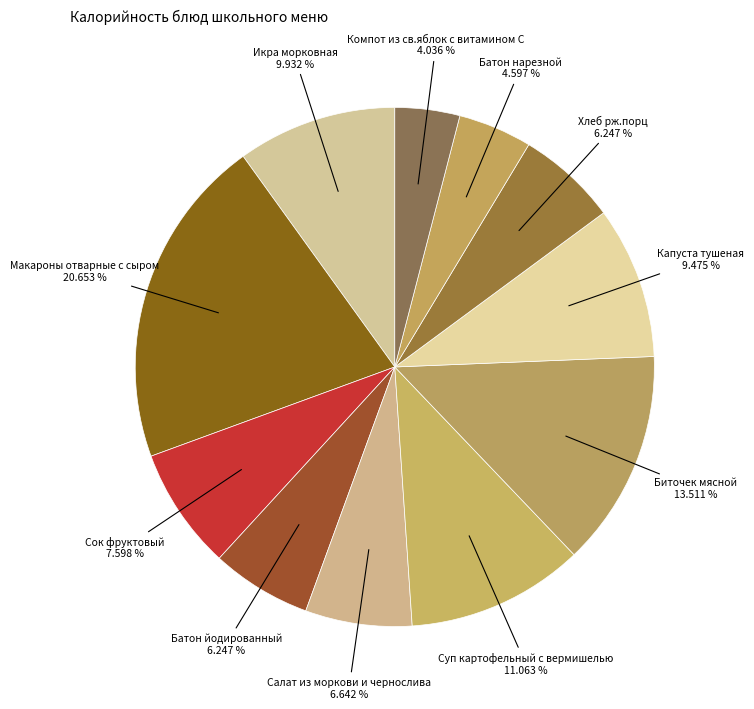

Which category has the biggest portion of the pie?

Макароны отварные с сыром